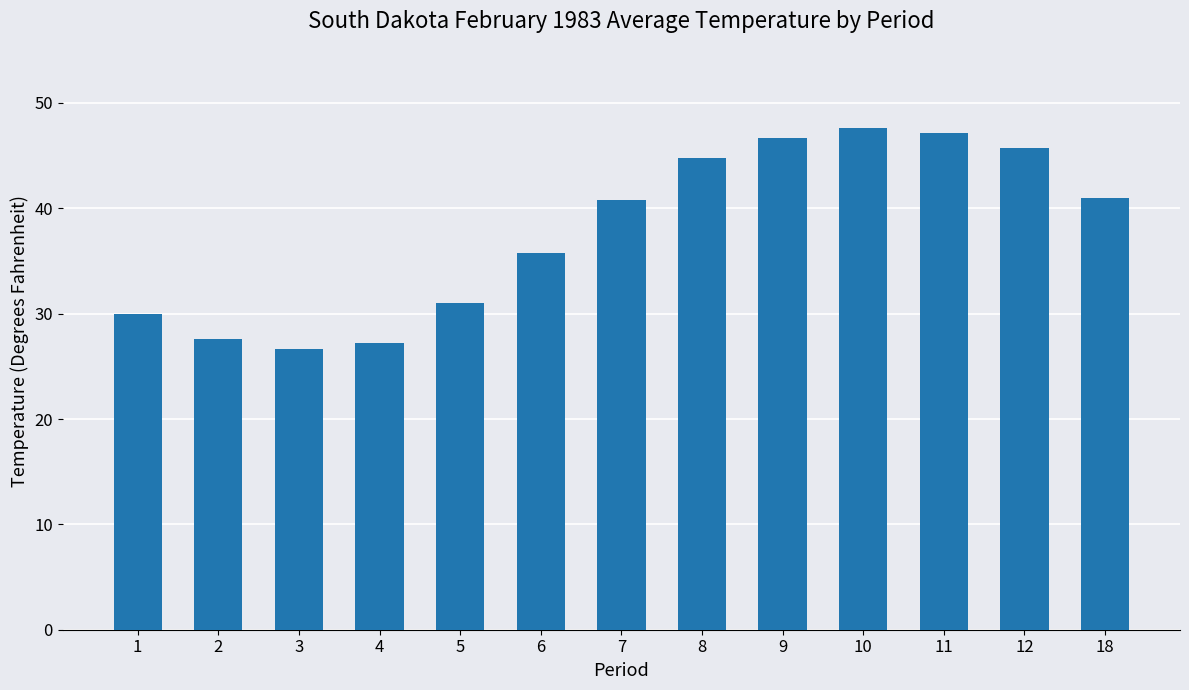

What is the value of the 2nd bar from the left?

27.6